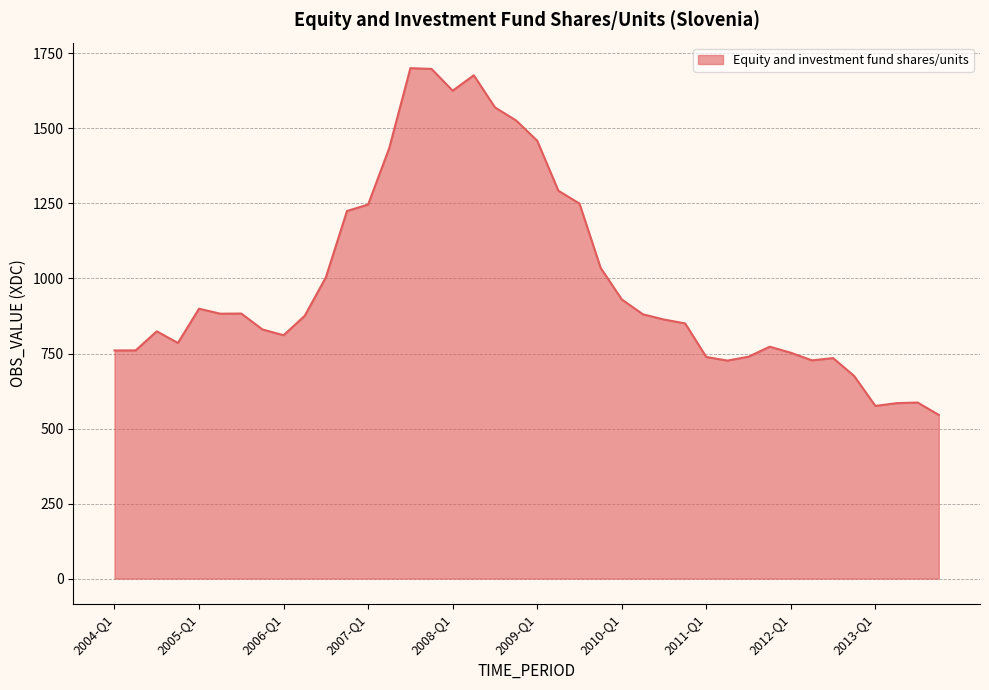

What is the difference between the maximum and minimum values?

1155.3